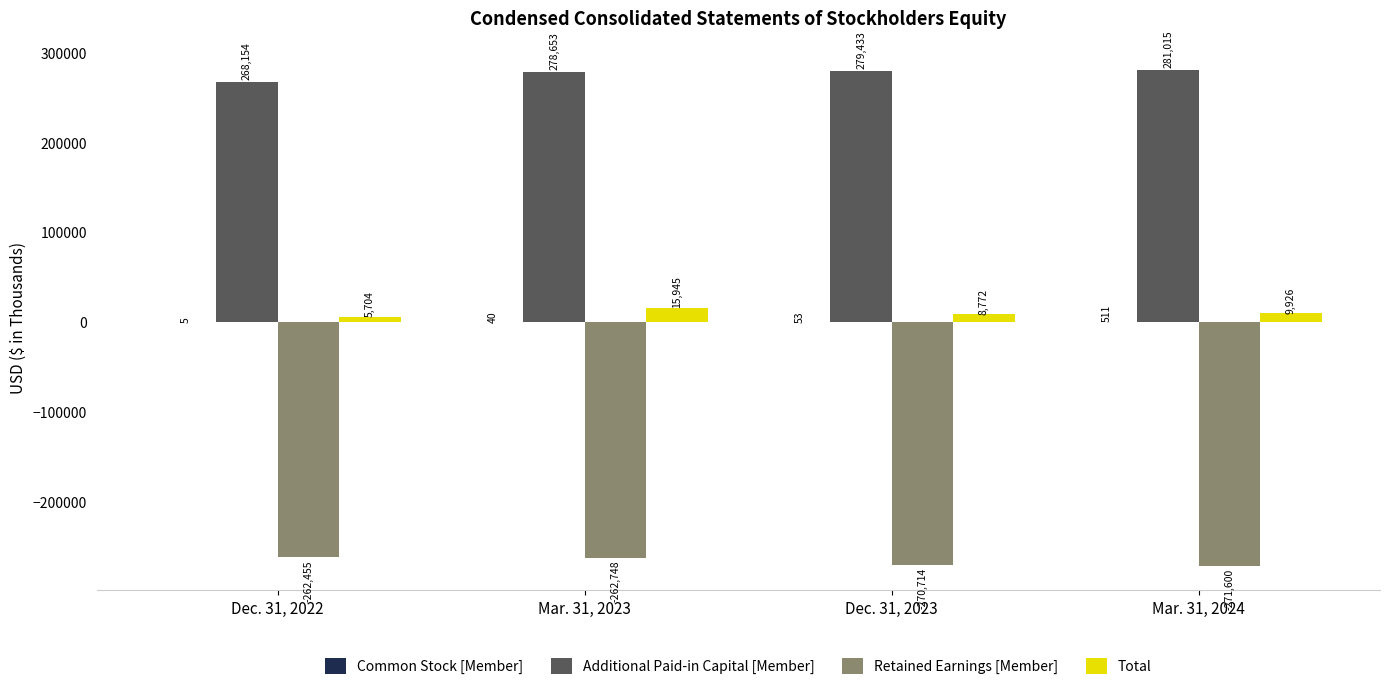

Which category has the highest value across all series?

Mar. 31, 2024